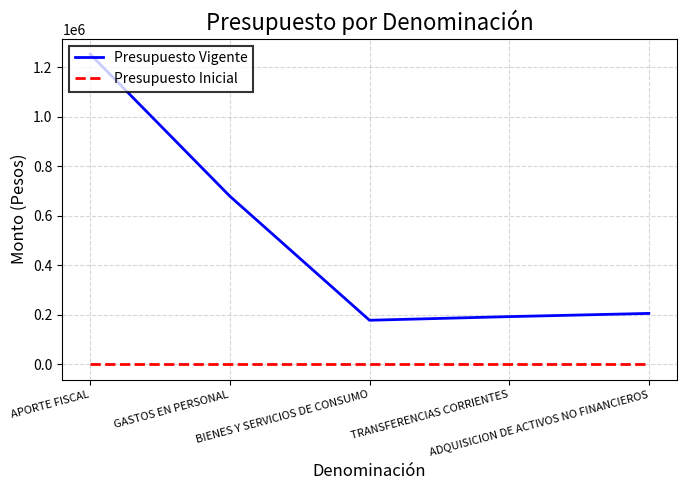

Rank the series by their average value, from lowest to highest.

Presupuesto Inicial, Presupuesto Vigente